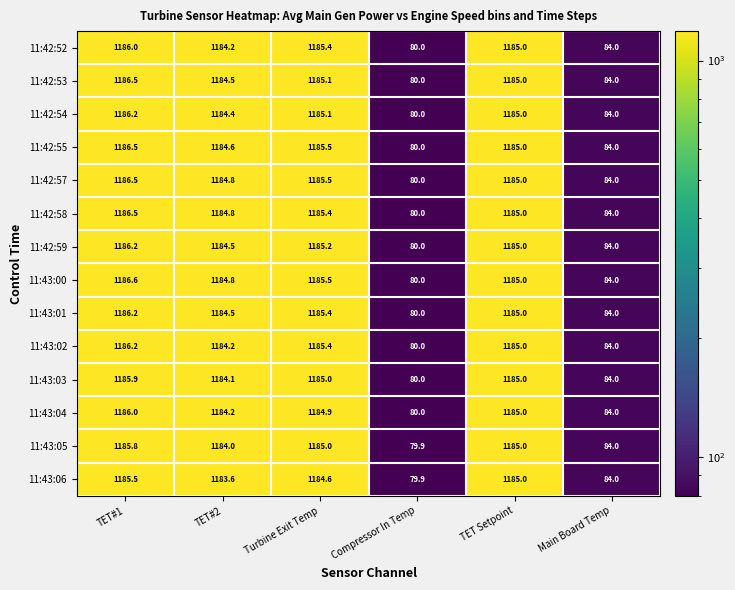

The 11:42:58 series shows 80.0 at Compressor In Temp. True or false?

True